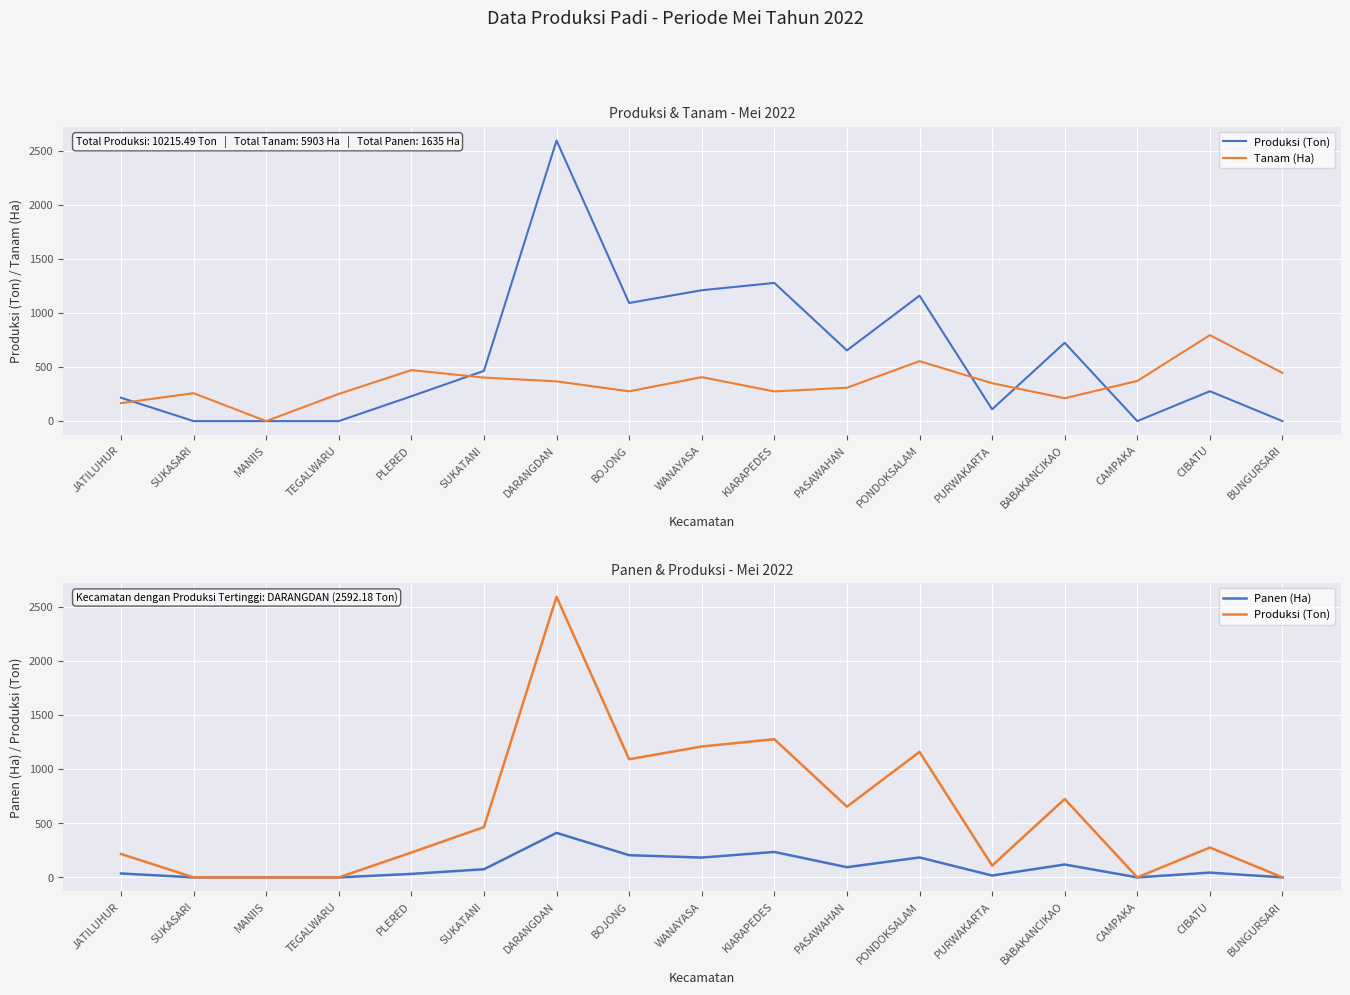

Which series has the largest range (max minus min)?

Produksi (Ton)